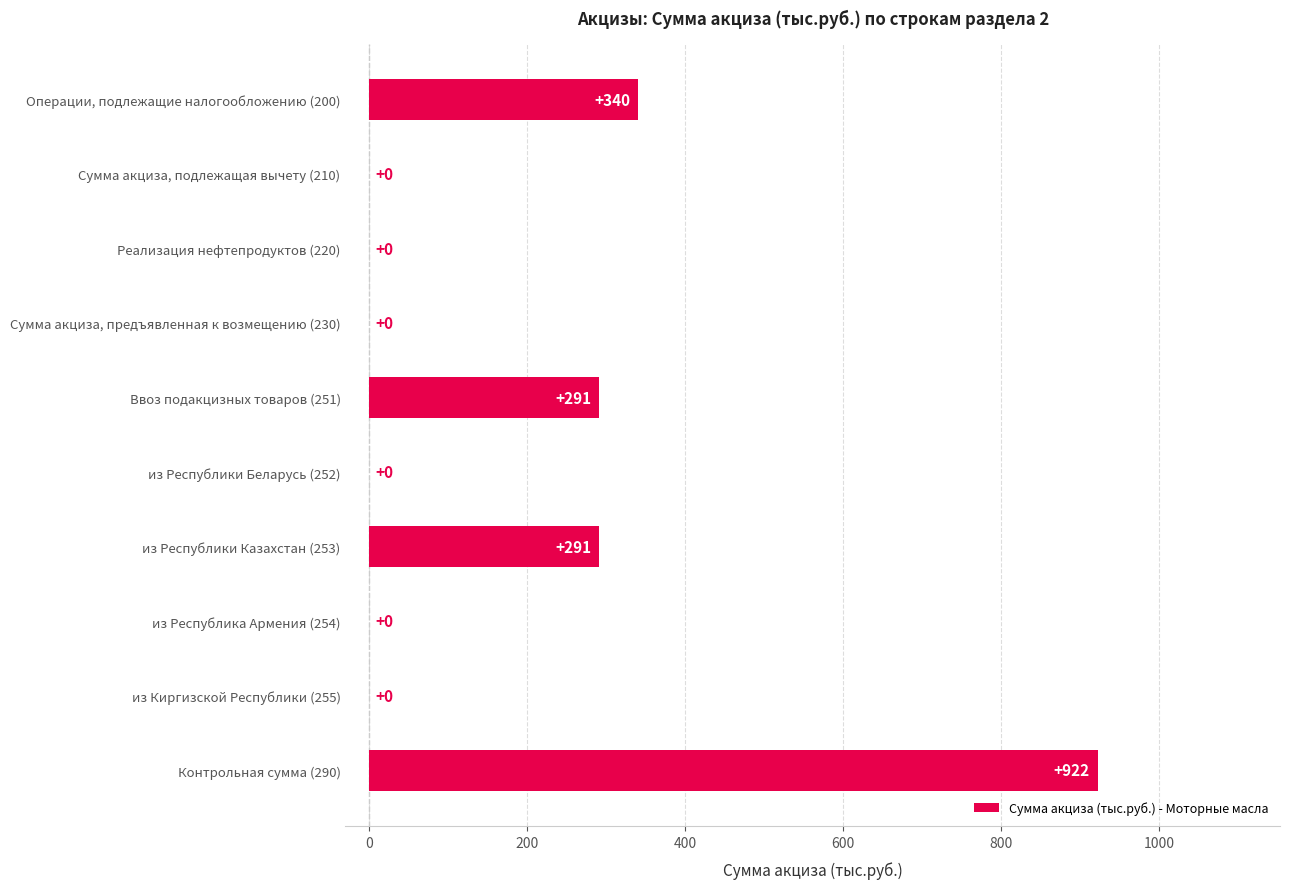

The chart shows a value of 537 at Операции, подлежащие налогообложению (200). True or false?

False